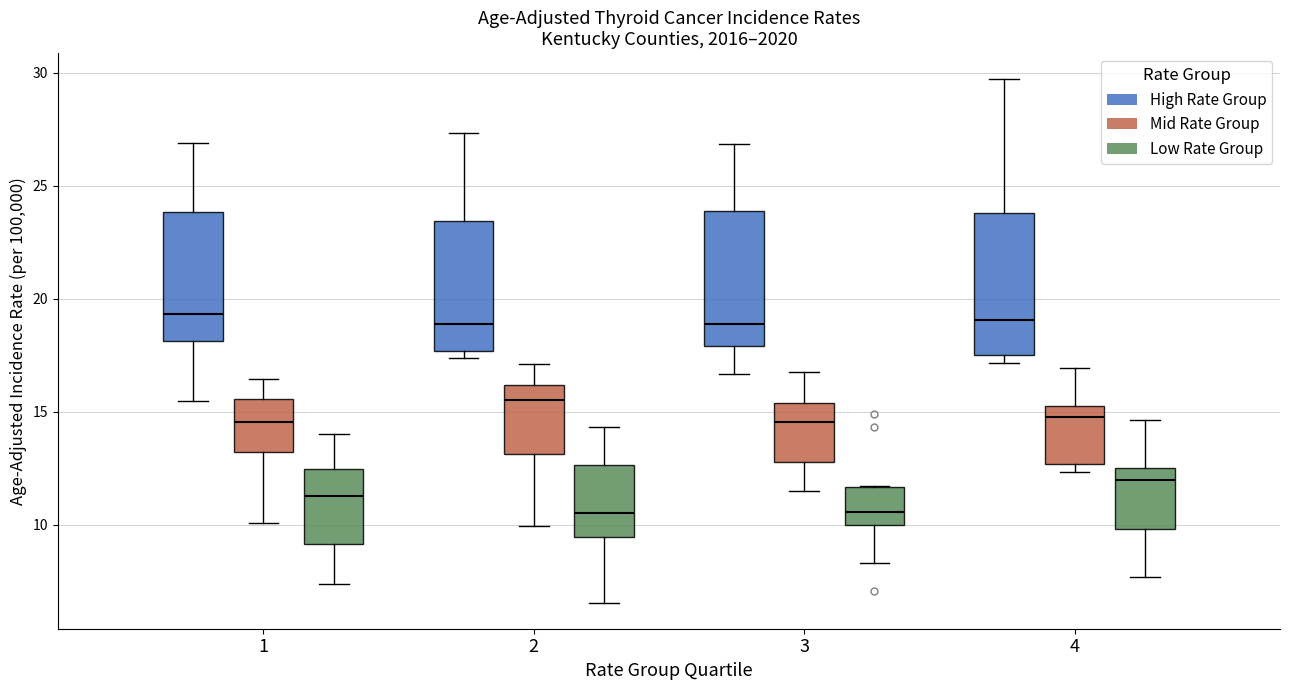

Reading left to right, transcribe this box plot: for each box, give where its median line is, the range the box spans, and where its two whiskers end, as read against the y-axis. The values are not printed on the chart, so give them approximately, as read against the axis.

1 (High Rate Group): median 19.5, box 18.0 to 24.0, whiskers 15.5 to 27.0
1 (Mid Rate Group): median 14.5, box 13.0 to 15.5, whiskers 10.0 to 16.5
1 (Low Rate Group): median 11.5, box 9.0 to 12.5, whiskers 7.5 to 14.0
2 (High Rate Group): median 19.0, box 17.5 to 23.5, whiskers 17.5 (just below the box's lower edge) to 27.5
2 (Mid Rate Group): median 15.5, box 13.0 to 16.0, whiskers 10.0 to 17.0
2 (Low Rate Group): median 10.5, box 9.5 to 12.5, whiskers 6.5 to 14.5
3 (High Rate Group): median 19.0, box 18.0 to 24.0, whiskers 16.5 to 27.0
3 (Mid Rate Group): median 14.5, box 13.0 to 15.5, whiskers 11.5 to 17.0
3 (Low Rate Group): median 10.5, box 10.0 to 11.5, whiskers 8.5 to 11.5
4 (High Rate Group): median 19.0, box 17.5 to 24.0, whiskers 17.0 to 29.5
4 (Mid Rate Group): median 14.5, box 12.5 to 15.0, whiskers 12.5 (just below the box's lower edge) to 17.0
4 (Low Rate Group): median 12.0, box 10.0 to 12.5, whiskers 7.5 to 14.5